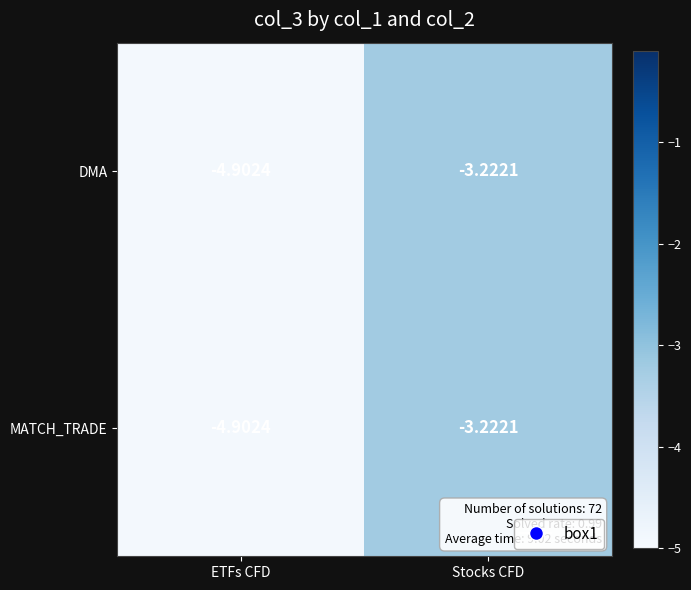

Which category has the lowest value in the DMA series?

ETFs CFD